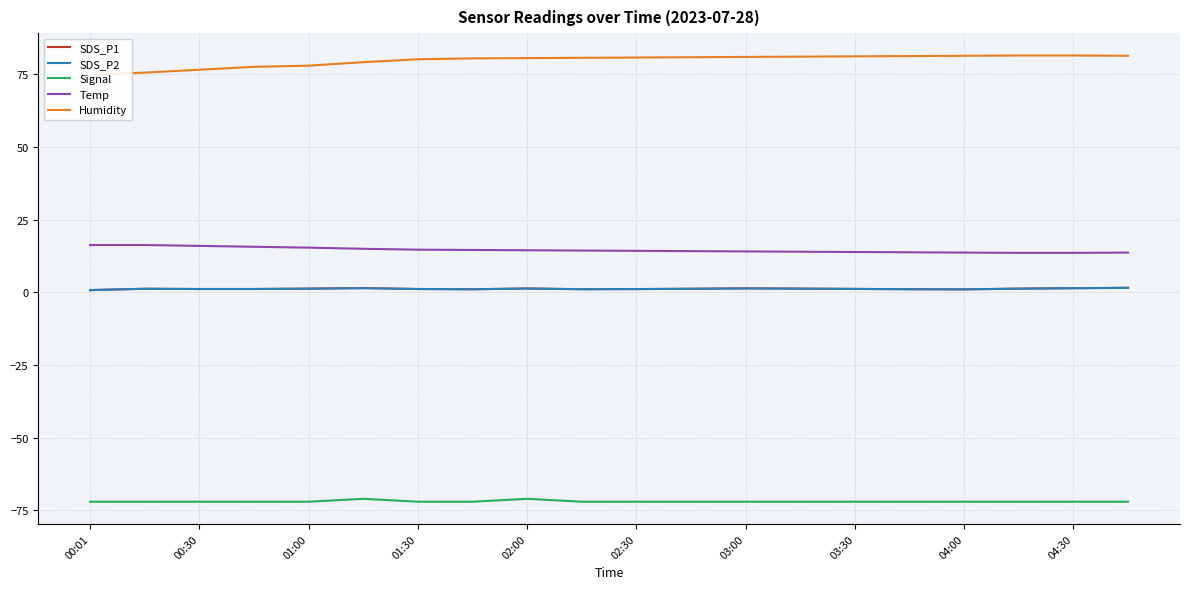

What is the maximum value for Humidity?

81.5